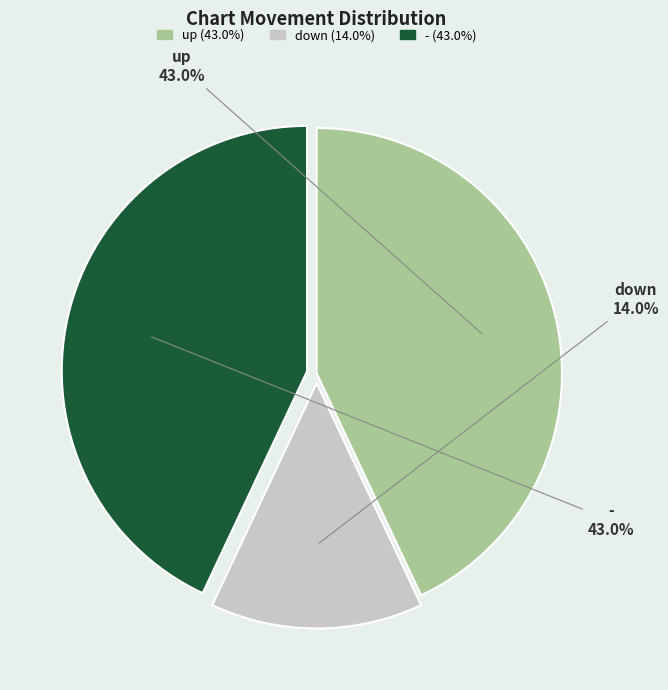

What percentage do down and - together represent?

57.0%